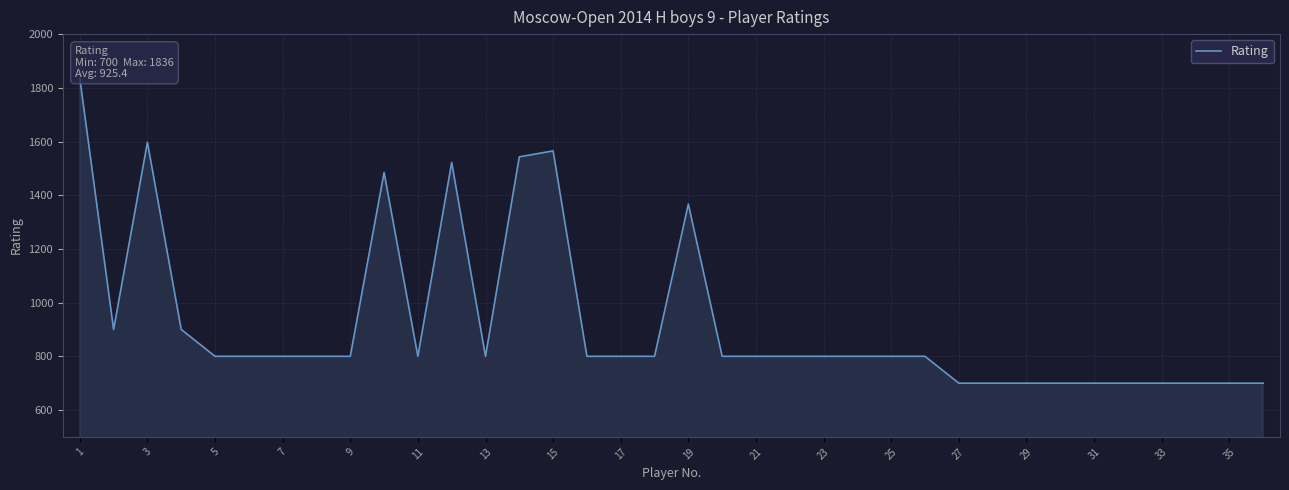

The chart shows a value of 1146 at 27. True or false?

False